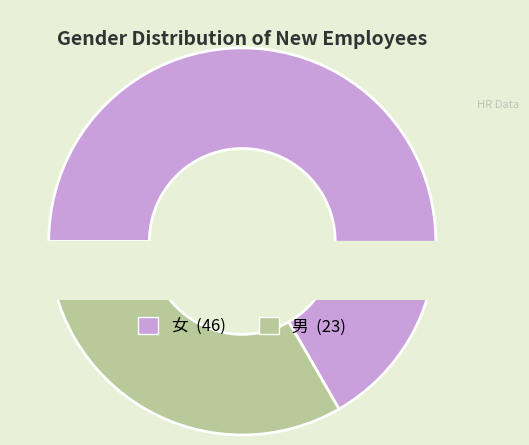

The 女 slice represents 53% of the pie. True or false?

False